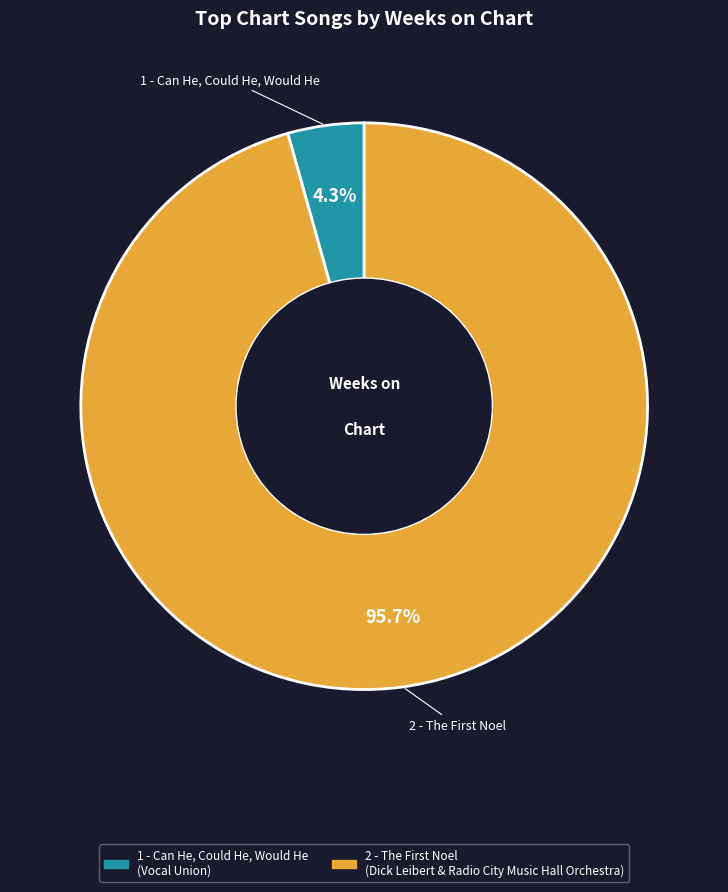

To the nearest percent, what is the average slice percentage?

50%